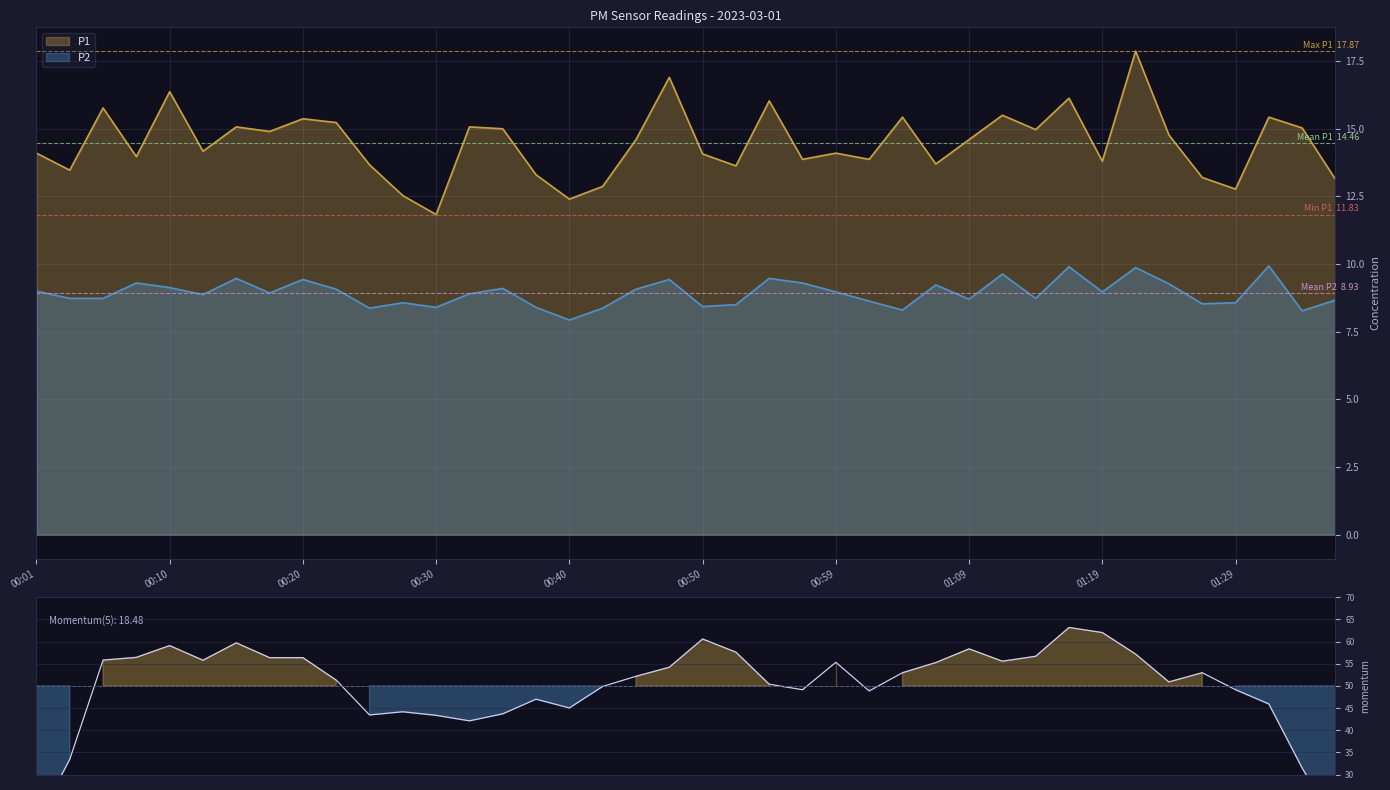

What is the minimum value for P1?

11.8